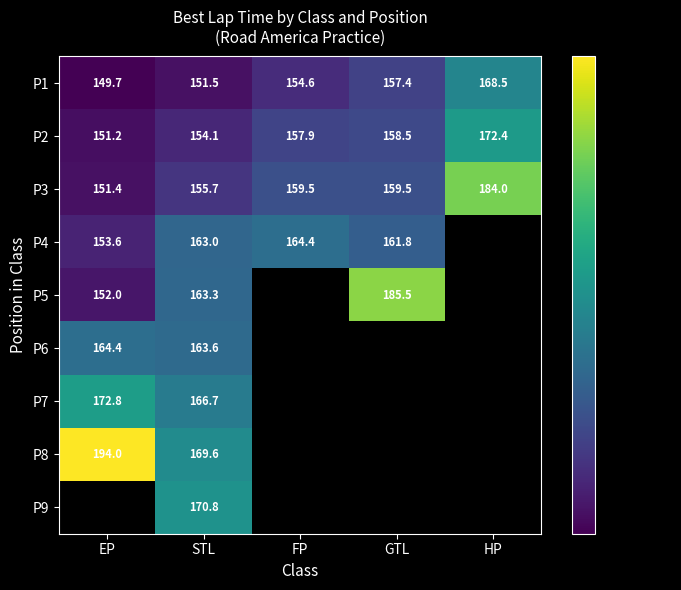

What is the difference between the maximum and minimum values in the P1 series?

18.8